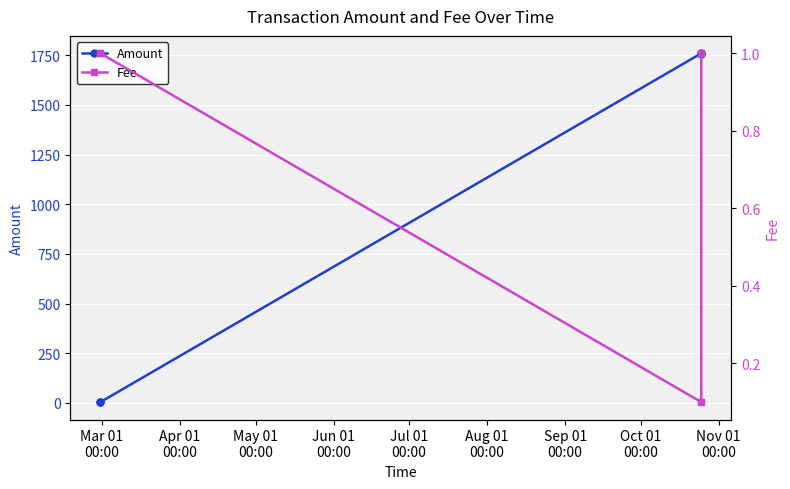

True or false: Amount has more than 1 points higher than both neighbors.

False